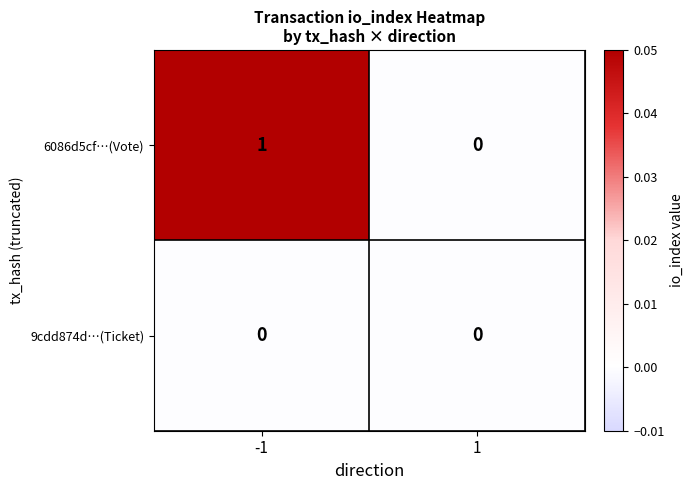

True or false: 6086d5cf…(Vote) has a value of 0 at -1.

False